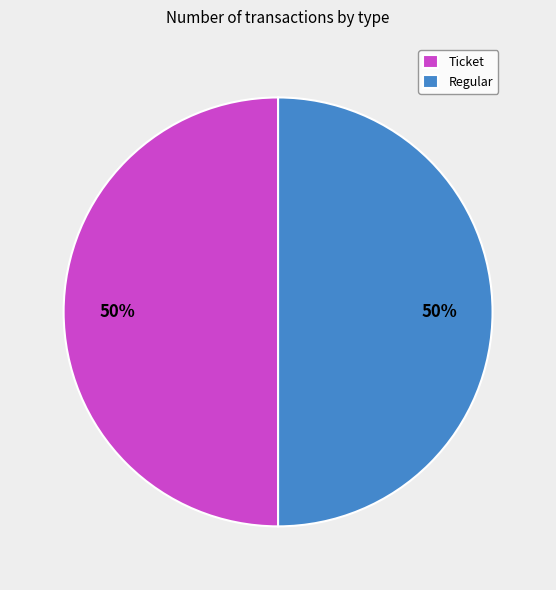

Approximately how many times larger is the value at Ticket compared to Regular?

1.0